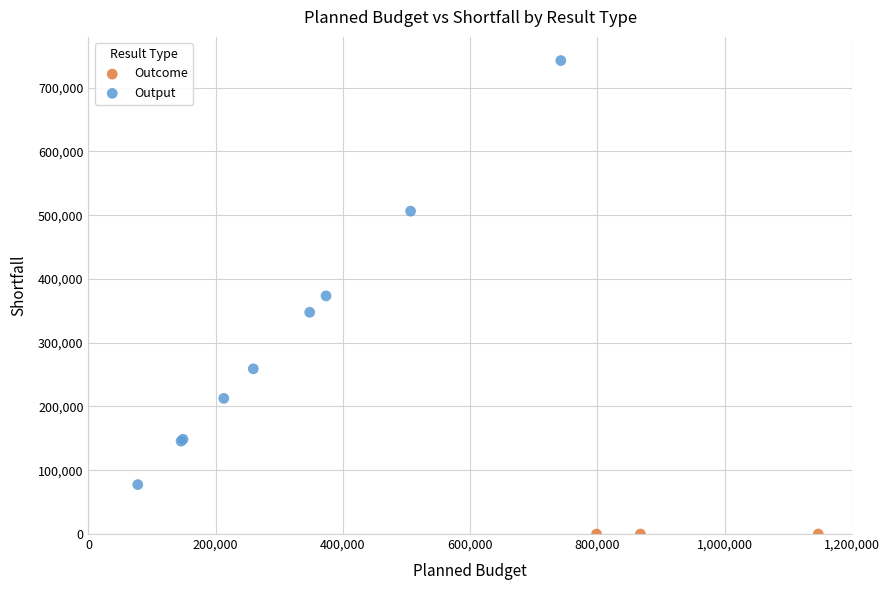

Which series contains the lowest Y value?

Outcome